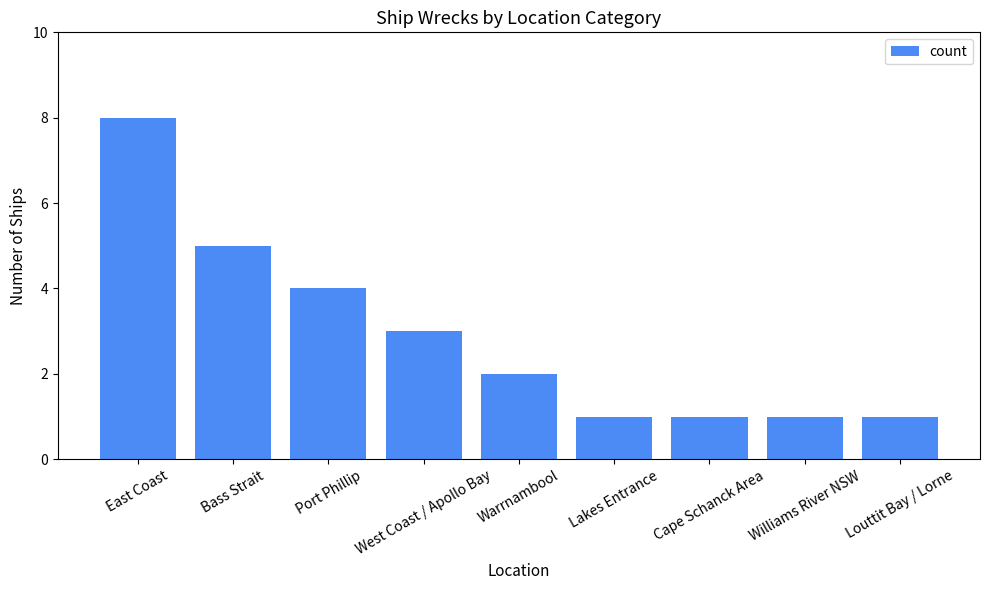

What is the ratio of the value at Louttit Bay / Lorne to the value at Cape Schanck Area?

1.0